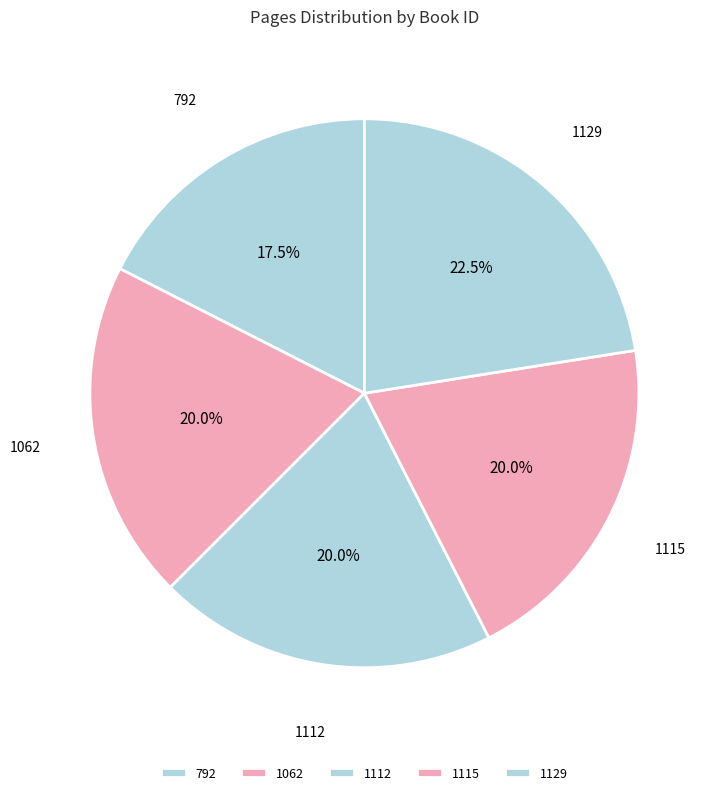

Combined, what portion of the pie is 792 and 1115?

37.5%